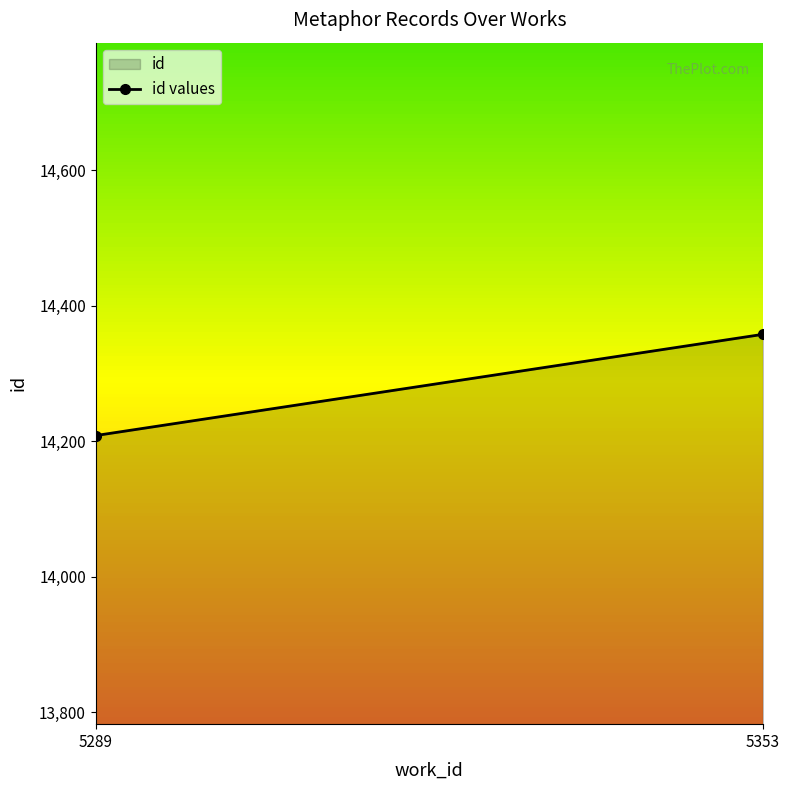

Which label corresponds to the smallest value in the chart?

5289